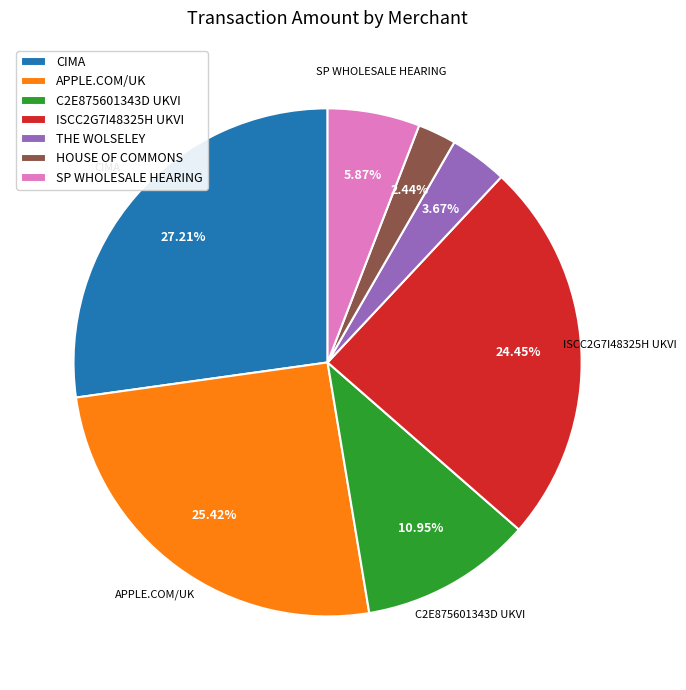

What percentage is NOT represented by CIMA?

72.8%